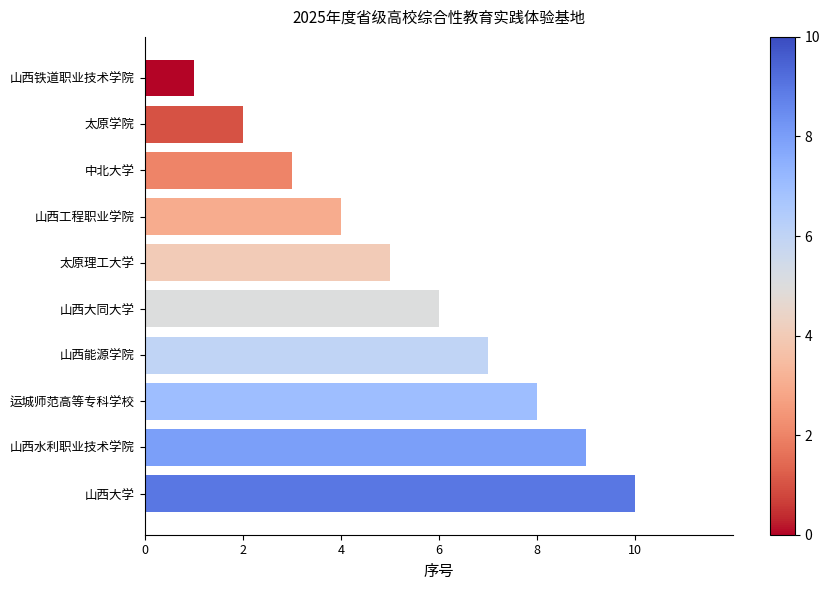

How many series are shown in this chart?

1